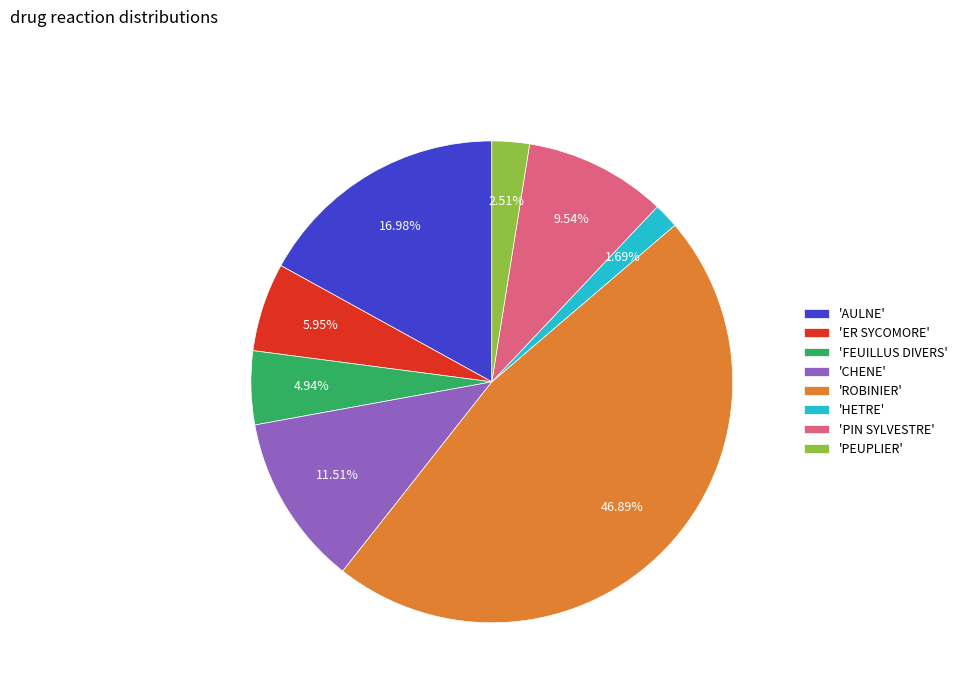

Approximately how many times larger is the value at 'AULNE' compared to 'ROBINIER'?

0.4